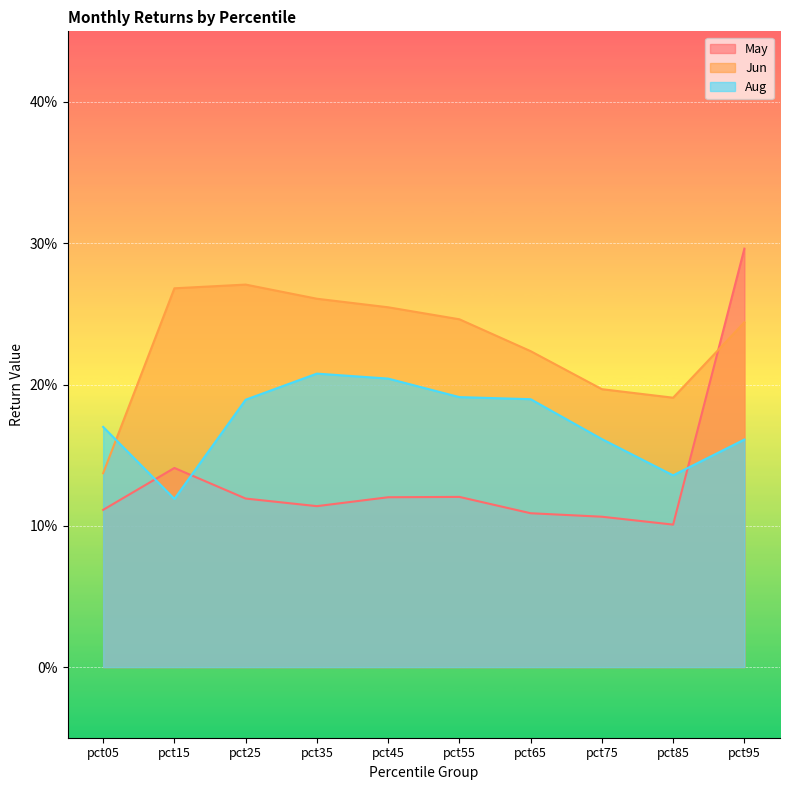

How many data points does each series have?

10